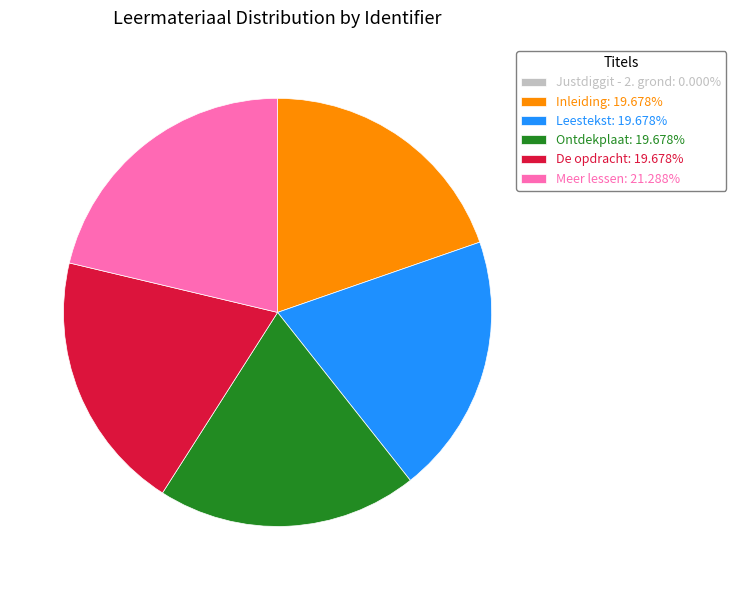

Do Ontdekplaat and Meer lessen together represent more than half of the pie?

No